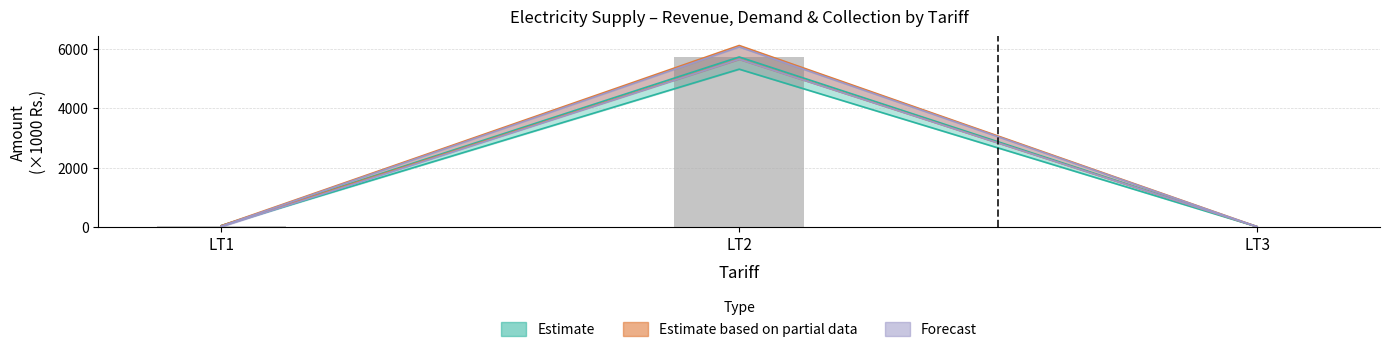

How many data points does each series have?

3